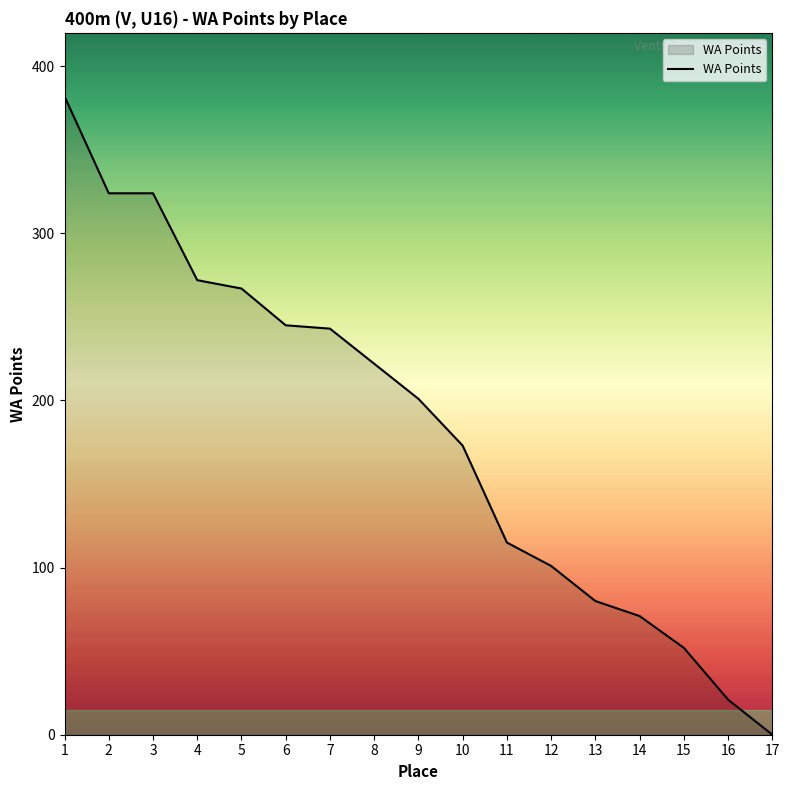

Reading right to left, transcribe all the data shown in this chart.

17=0	16=21	15=52	14=71	13=80	12=101	11=115	10=173	9=201	8=222	7=243	6=245	5=267	4=272	3=324	2=324	1=382